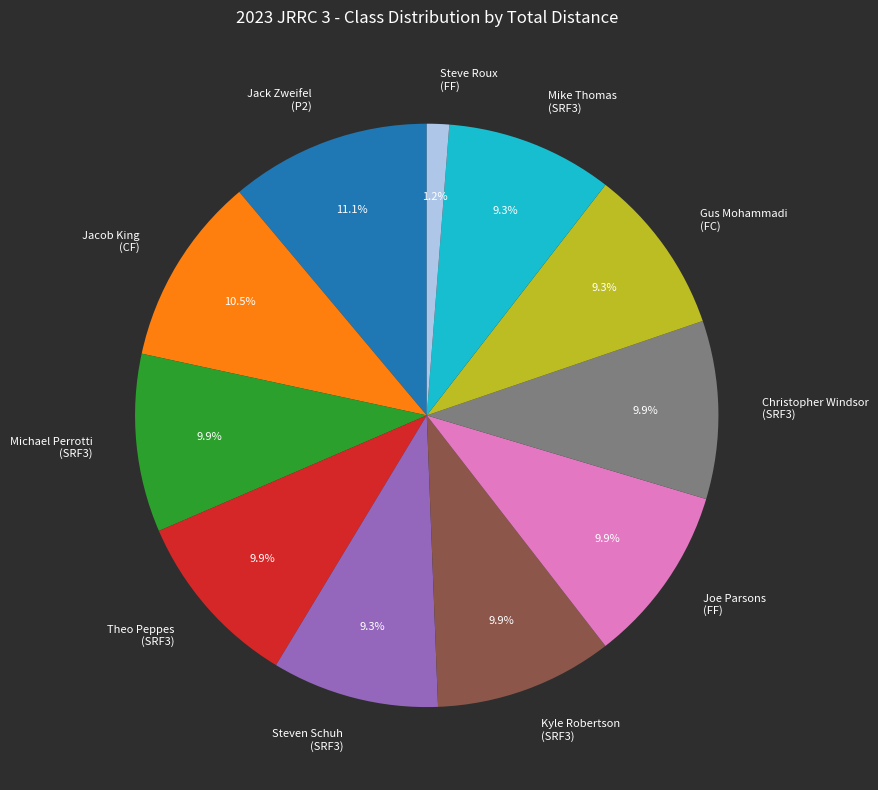

Is Mike Thomas (SRF3) the majority of the pie?

No